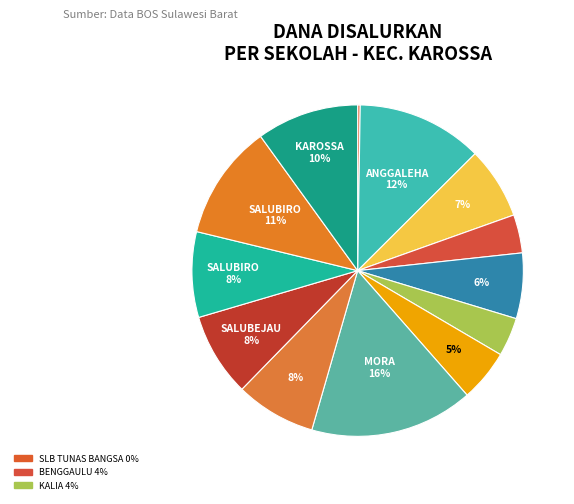

To the nearest percent, what is the difference between the largest and smallest slice percentages?

16%